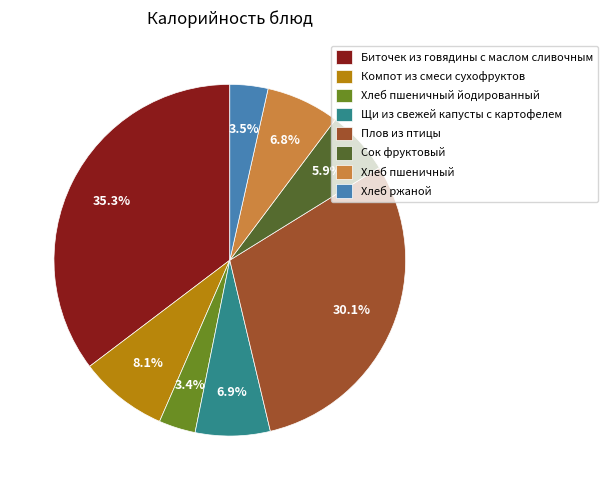

To the nearest percent, what is the average slice percentage?

12%